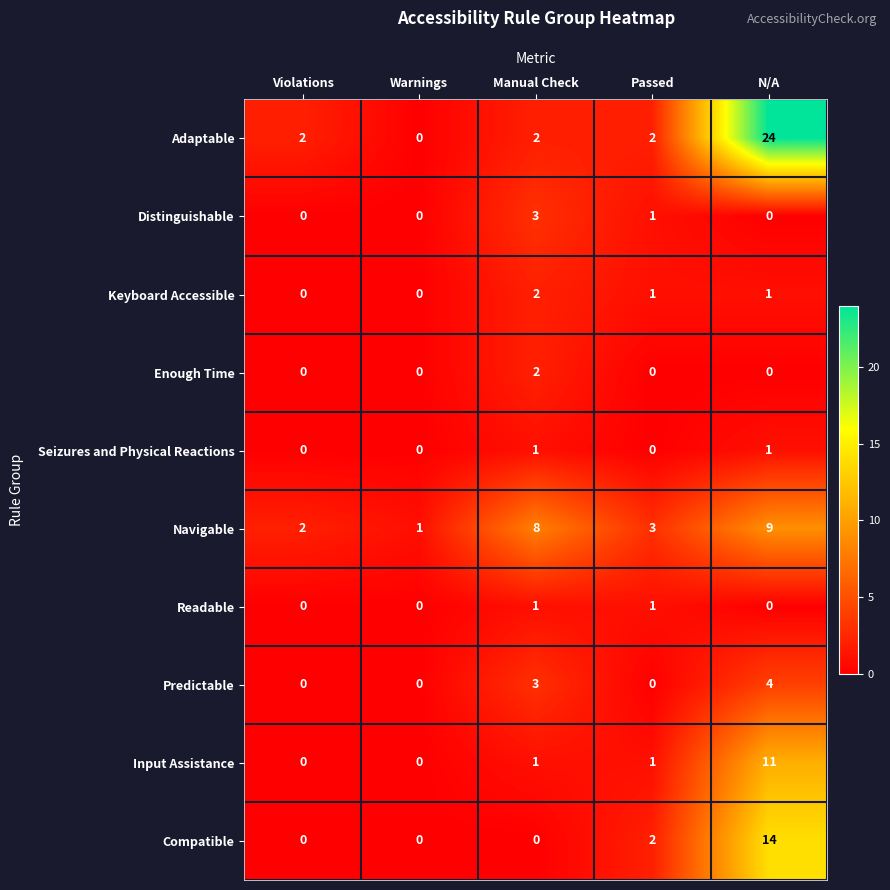

The Seizures and Physical Reactions series shows 0 at Violations. True or false?

True